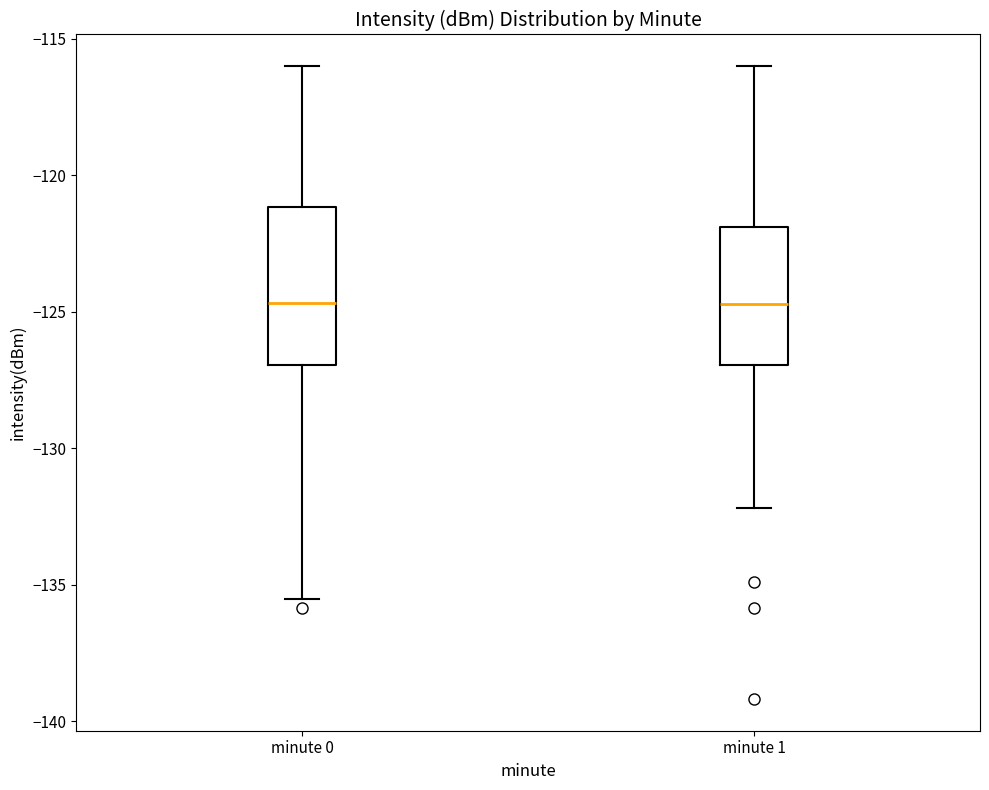

Reading left to right, read every box against the y-axis: the position of its median line, the range the box covers, and the ends of its whiskers. The values are not printed on the chart, so give them approximately, as read against the axis.

minute 0: median -124.5, box -127.0 to -121.0, whiskers -135.5 to -116.0
minute 1: median -124.5, box -127.0 to -122.0, whiskers -132.0 to -116.0